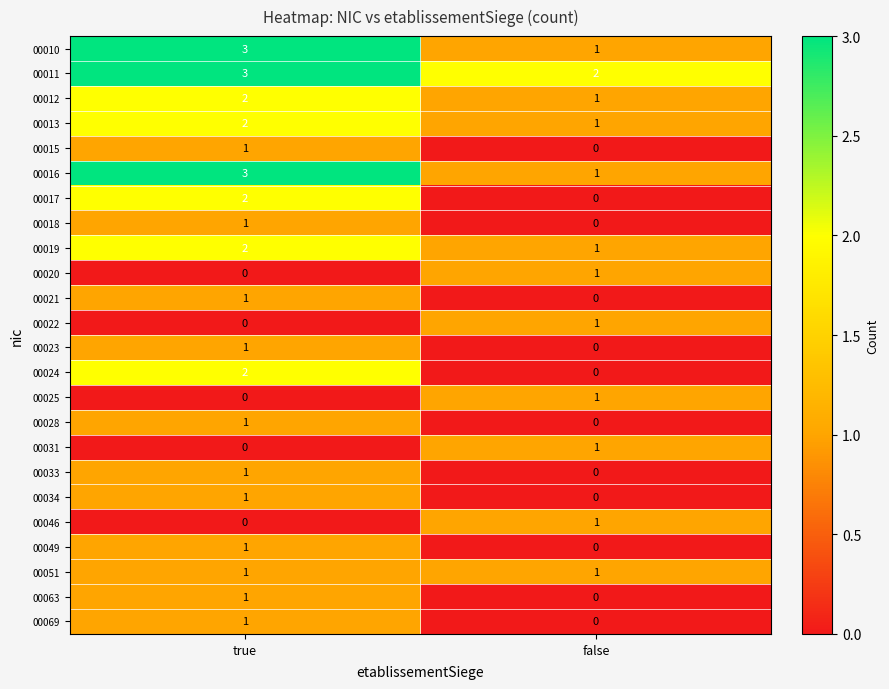

Rank the categories by 00024 value from highest to lowest.

true, false